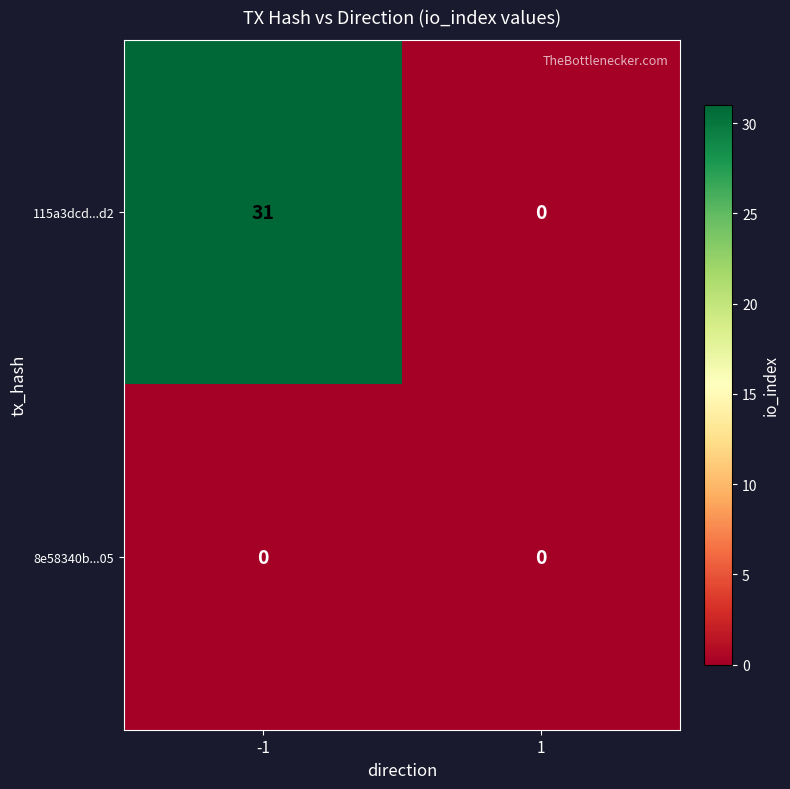

What value does the 115a3dcd...d2 series have at -1?

31